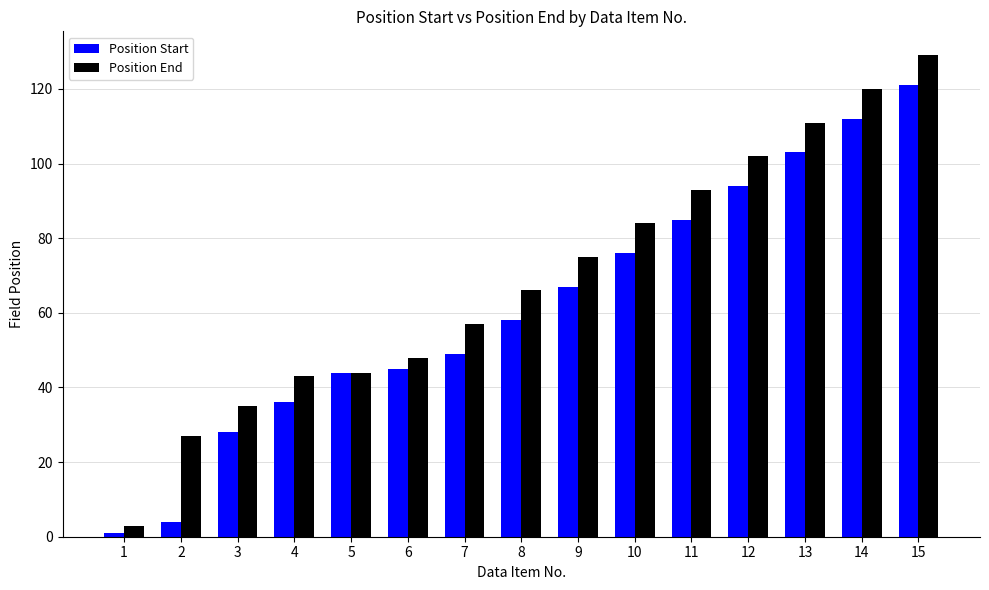

Reading left to right, transcribe all the data shown in this chart.

Position Start: 1	4	28	36	44	45	49	58	67	76	85	94	103	112	121
Position End: 3	27	35	43	44	48	57	66	75	84	93	102	111	120	129